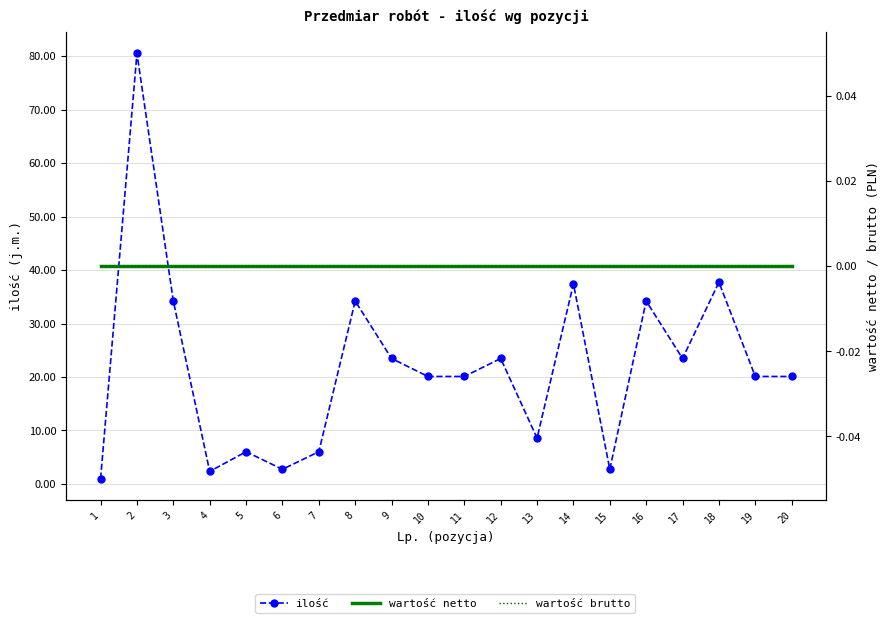

True or false: ilość has a value of 23.5 at 12.

True